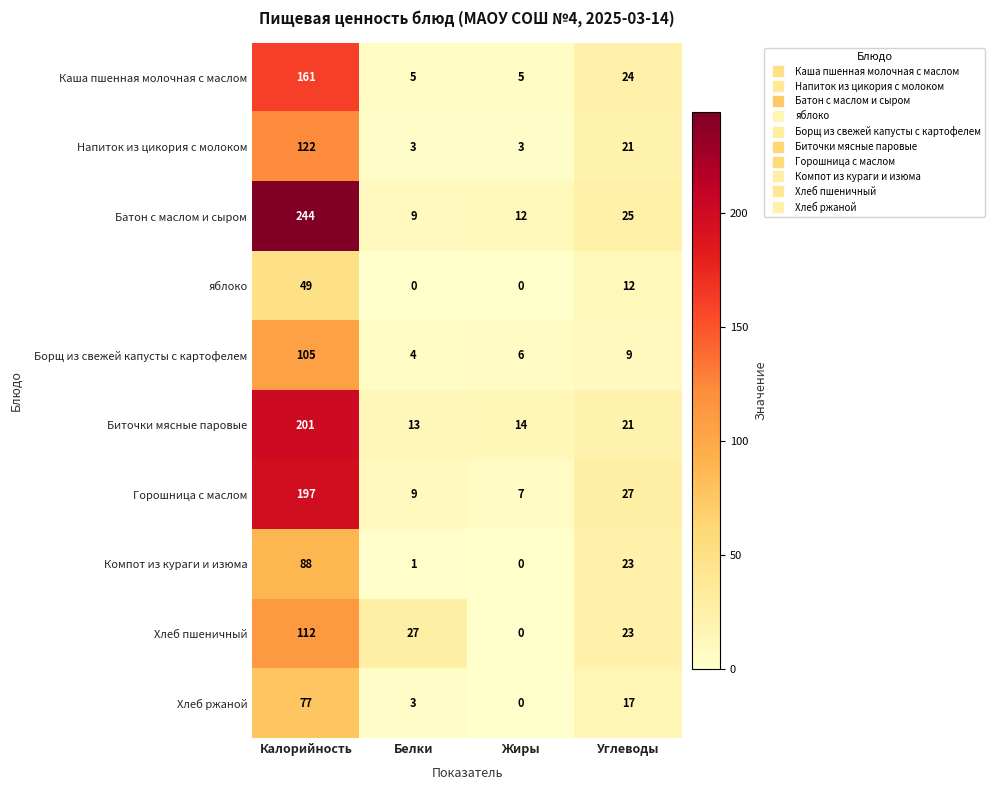

What is the spread (max minus min) of values at Белки?

27